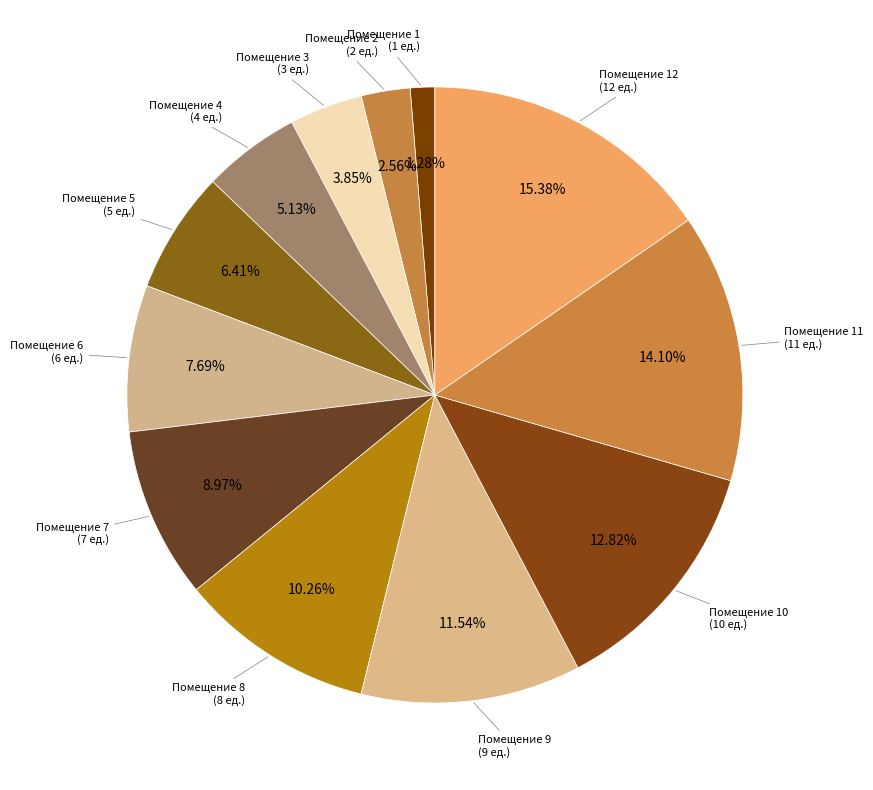

Count the number of slices in the pie.

12